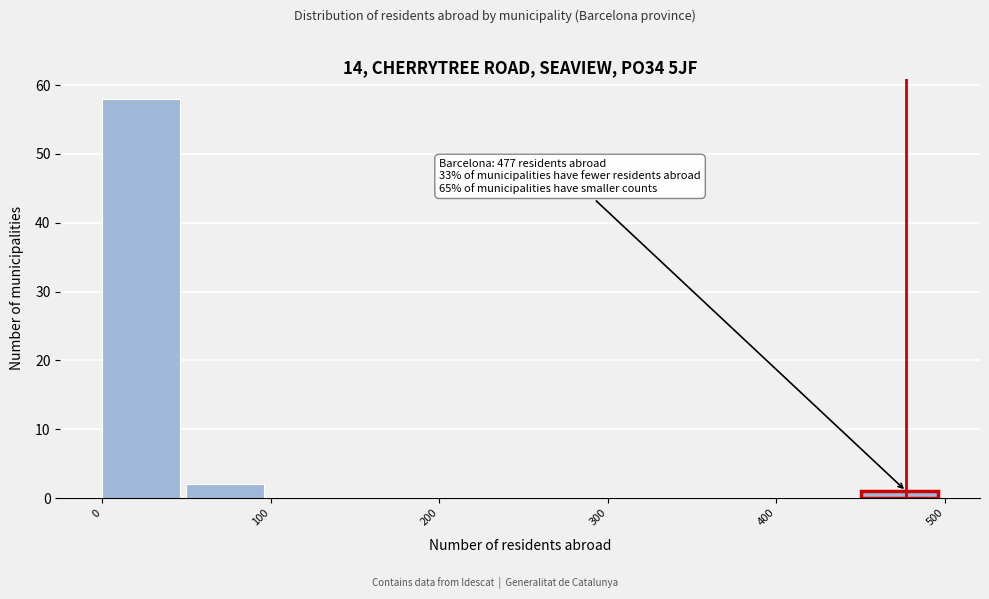

Over which range of the x-axis is the bar tallest?

0 to 50